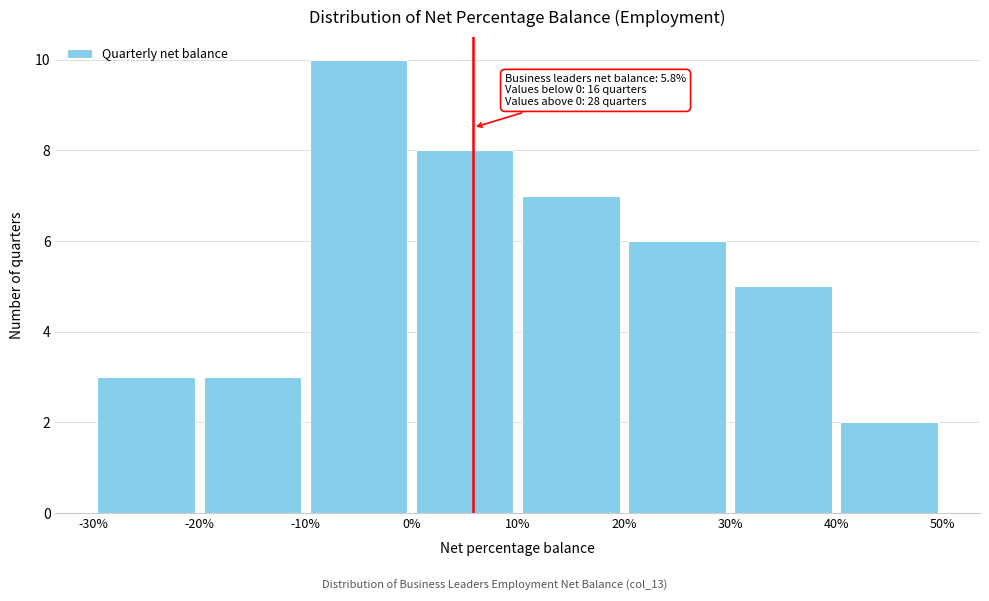

Which range on the x-axis has the tallest bar?

-10% to 0%